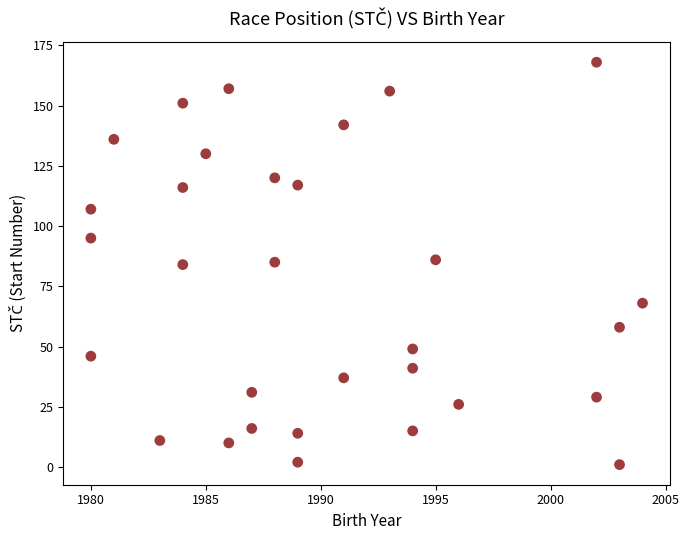

What is the range of X values (max minus min)?

24